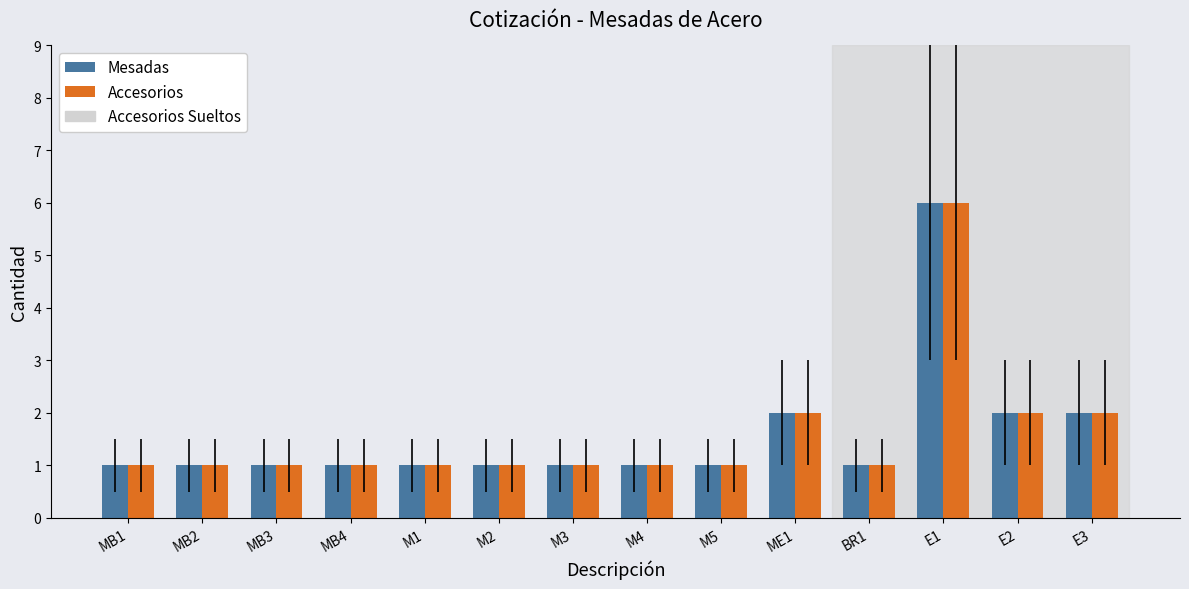

The Mesadas series shows 1 at M5. True or false?

True